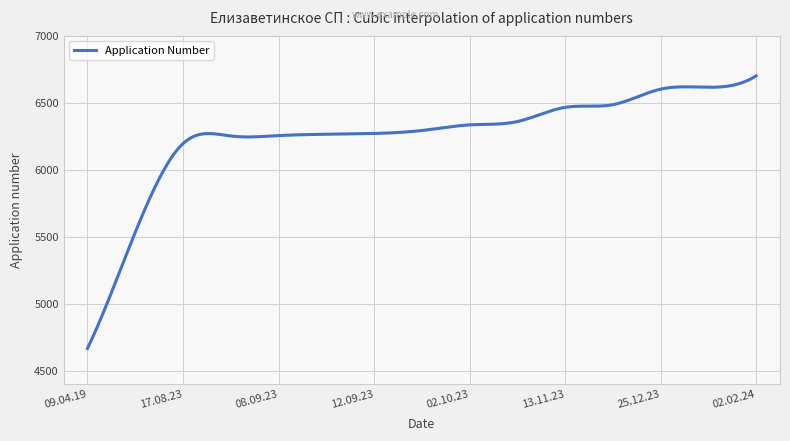

What is the maximum value shown in the chart?

6701.0